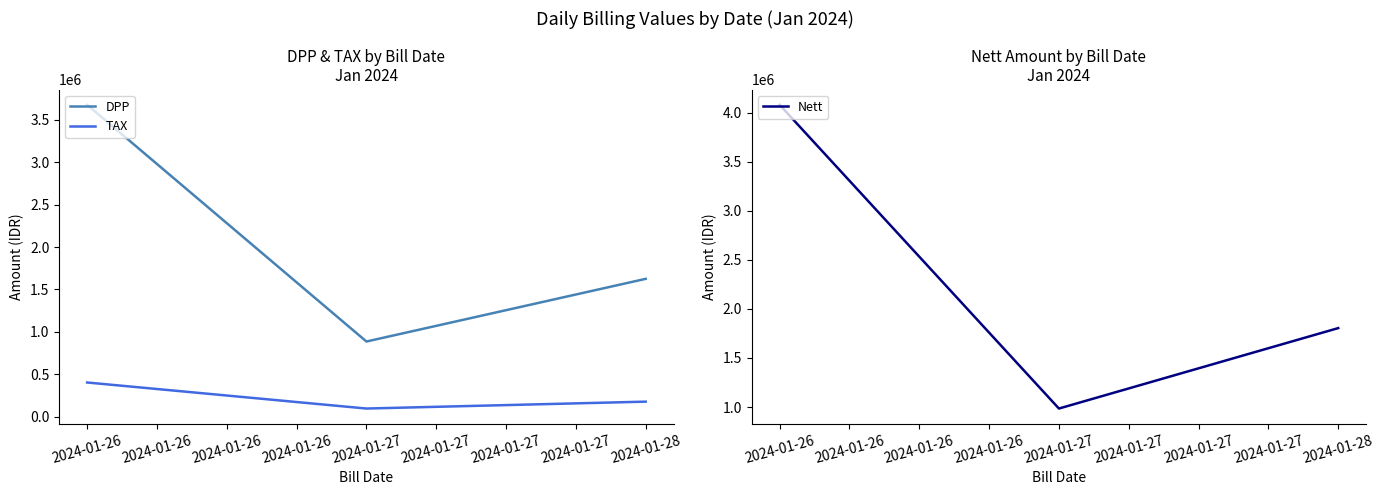

What is the difference between the maximum and second lowest values in the Nett series?

2275272